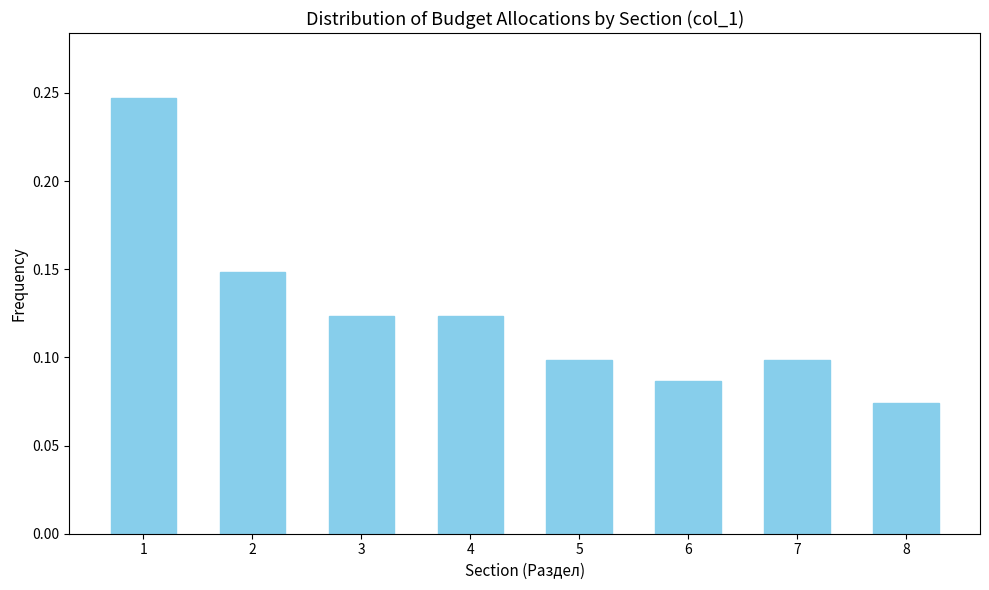

True or false: the data shows 0.0 at 5.

False